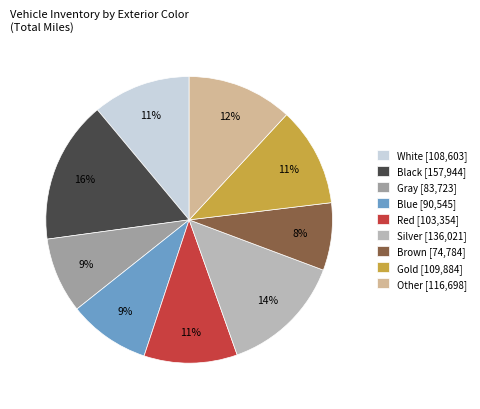

Is there any slice that represents more than half of the pie?

No